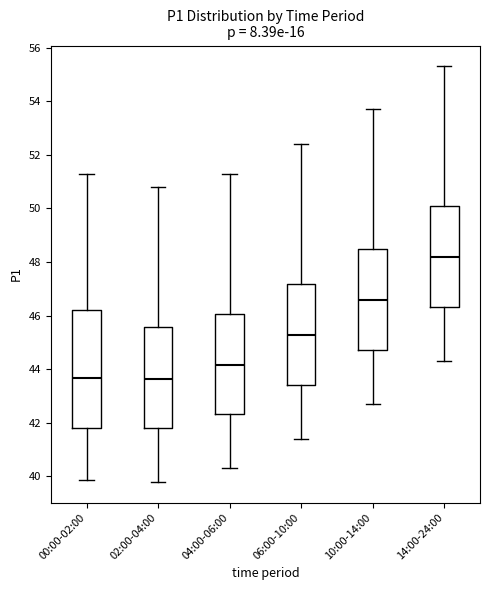

Which box has the highest median line?

14:00-24:00